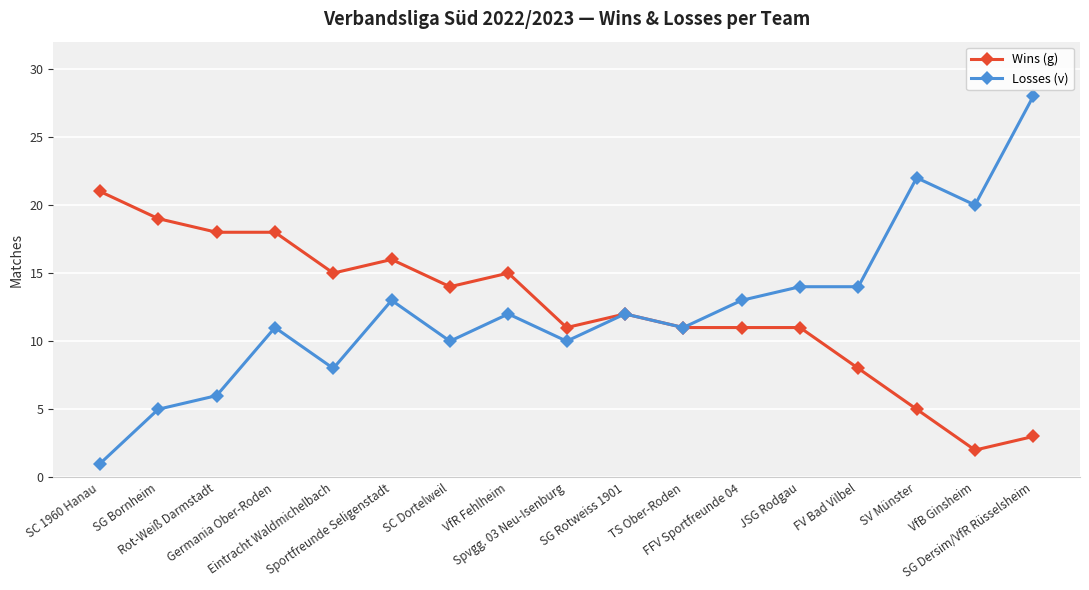

Reading left to right, what are all the values shown in this chart?

Wins (g): SC 1960 Hanau=21	SG Bornheim=19	Rot-Weiß Darmstadt=18	Germania Ober-Roden=18	Eintracht Waldmichelbach=15	Sportfreunde Seligenstadt=16	SC Dortelweil=14	VfR Fehlheim=15	Spvgg. 03 Neu-Isenburg=11	SG Rotweiss 1901=12	TS Ober-Roden=11	FFV Sportfreunde 04=11	JSG Rodgau=11	FV Bad Vilbel=8	SV Münster=5	VfB Ginsheim=2	SG Dersim/VfR Rüsselsheim=3
Losses (v): SC 1960 Hanau=1	SG Bornheim=5	Rot-Weiß Darmstadt=6	Germania Ober-Roden=11	Eintracht Waldmichelbach=8	Sportfreunde Seligenstadt=13	SC Dortelweil=10	VfR Fehlheim=12	Spvgg. 03 Neu-Isenburg=10	SG Rotweiss 1901=12	TS Ober-Roden=11	FFV Sportfreunde 04=13	JSG Rodgau=14	FV Bad Vilbel=14	SV Münster=22	VfB Ginsheim=20	SG Dersim/VfR Rüsselsheim=28